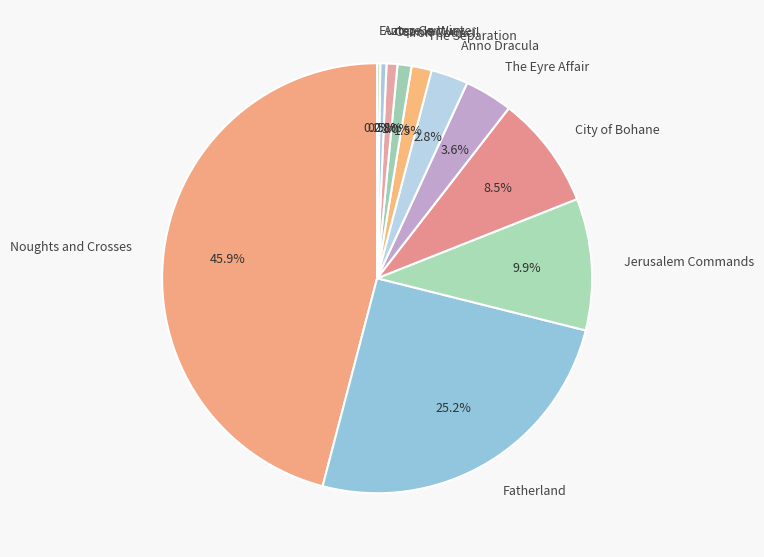

What percentage is NOT represented by Iron Council?

99.0%